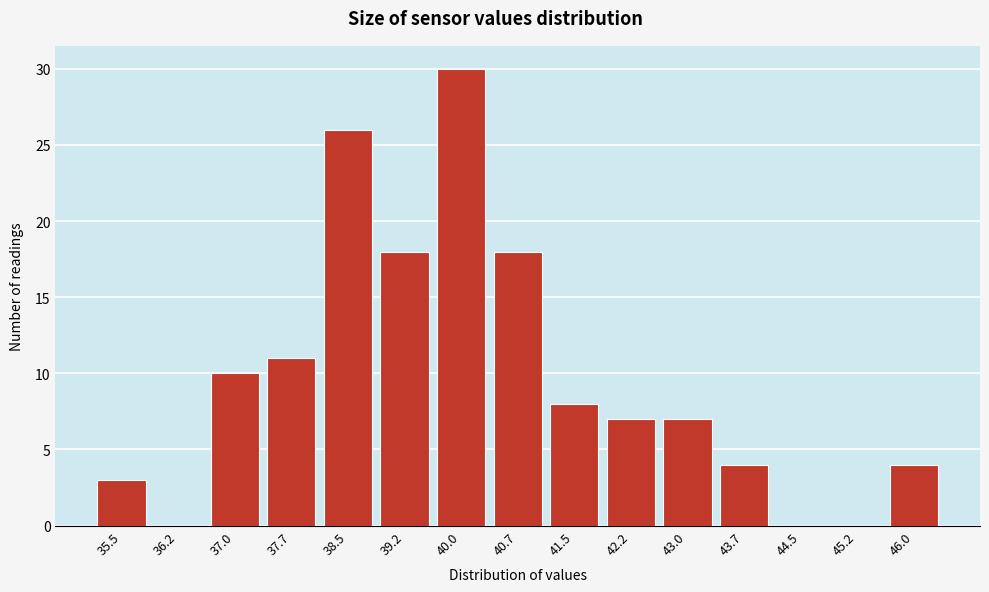

Reading left to right, extract all data points from this chart.

35.5=3	36.2=0	37.0=10	37.7=11	38.5=26	39.2=18	40.0=30	40.7=18	41.5=8	42.2=7	43.0=7	43.7=4	44.5=0	45.2=0	46.0=4